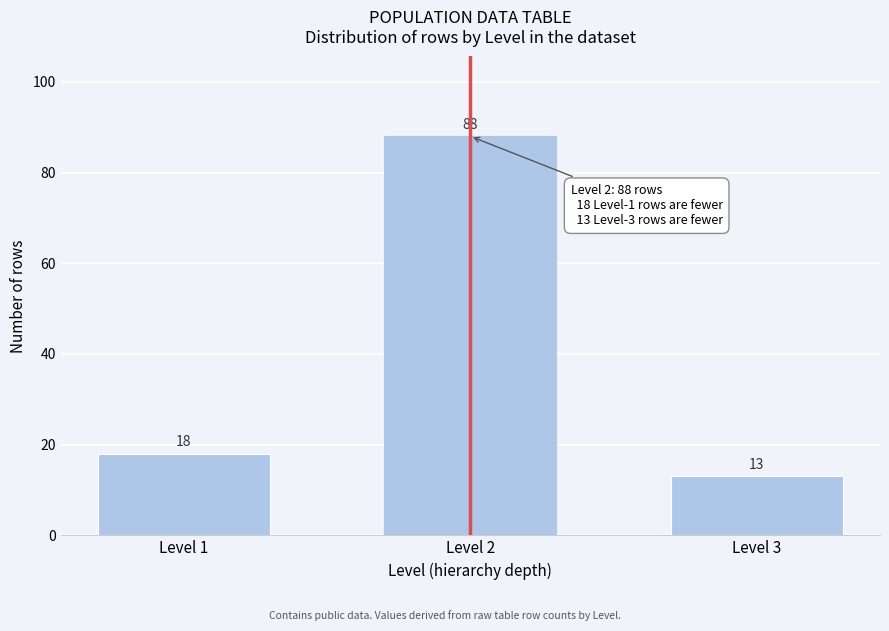

Reading left to right, transcribe all the data shown in this chart.

18	88	13